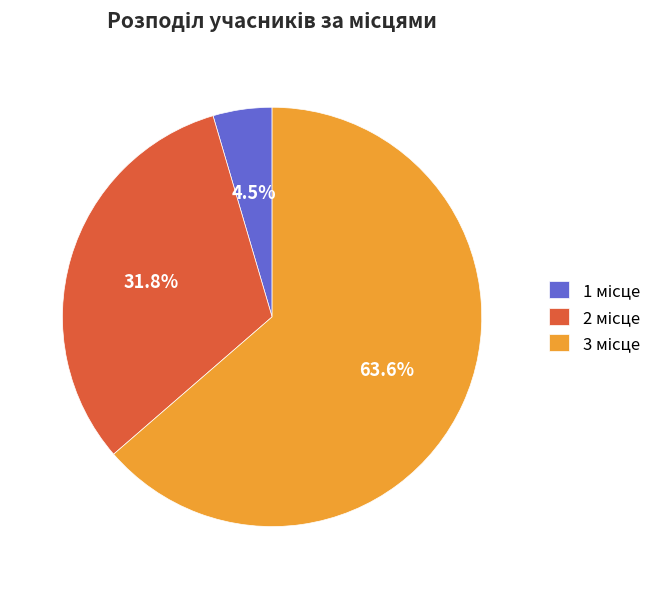

Does any single category account for the majority?

Yes